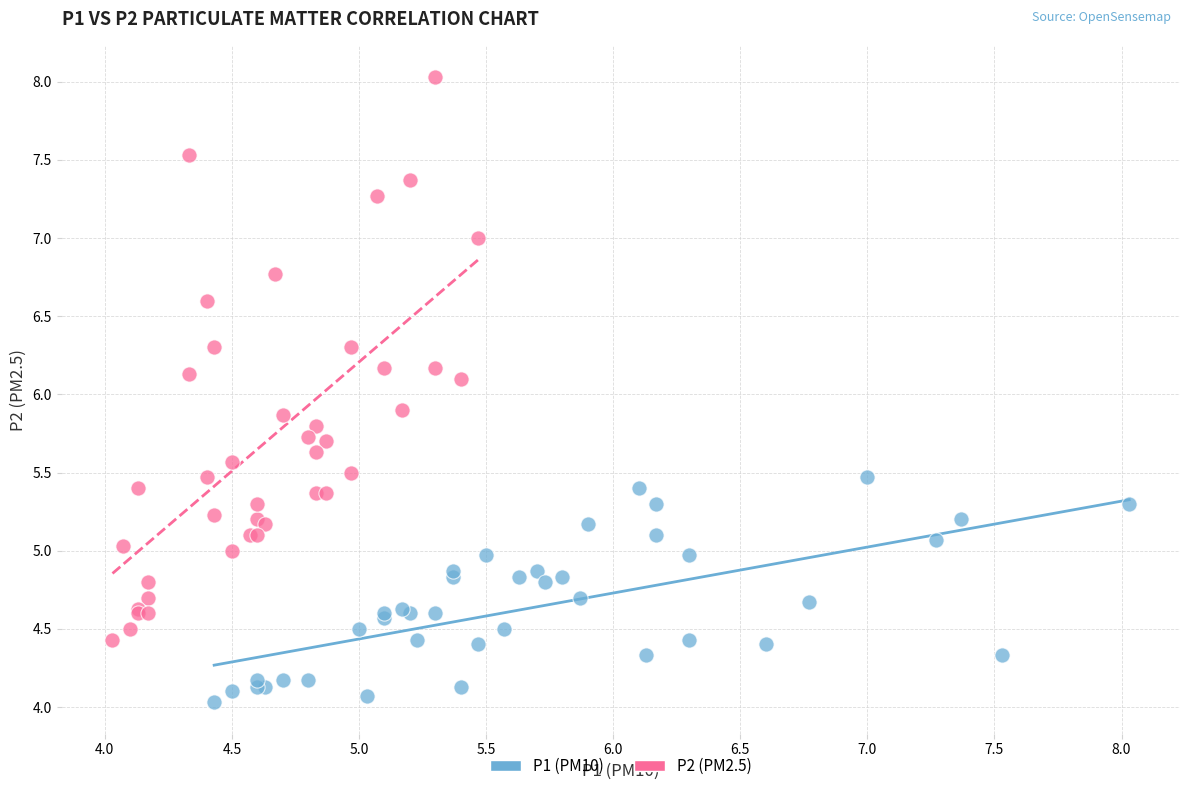

Which series contains the highest Y value?

P2 (PM2.5)